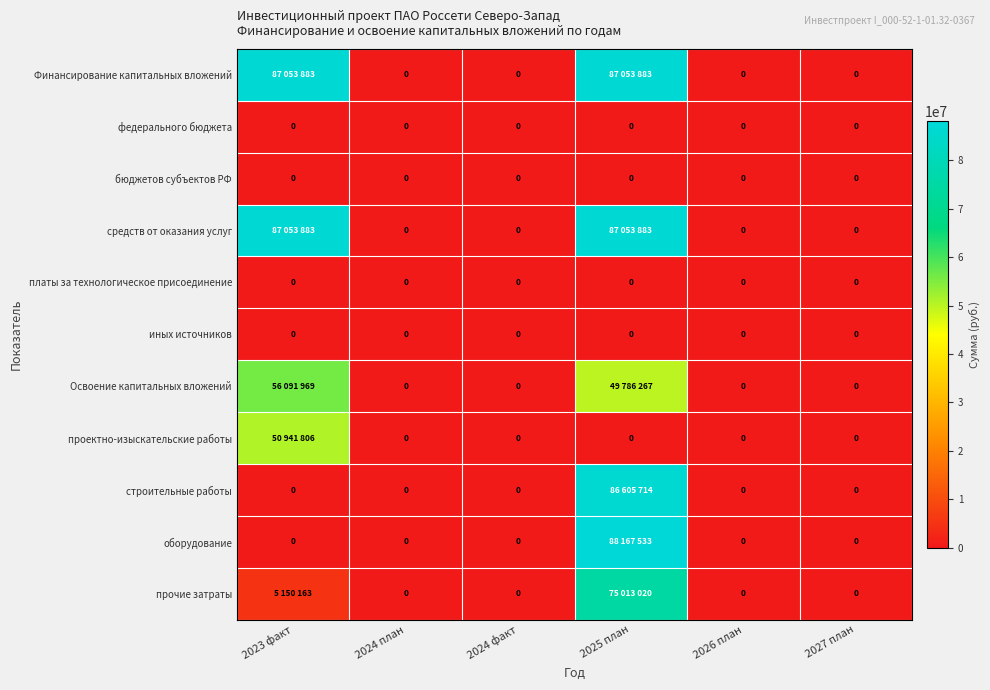

Is it true that бюджетов субъектов РФ equals 0 at 2023 факт?

True